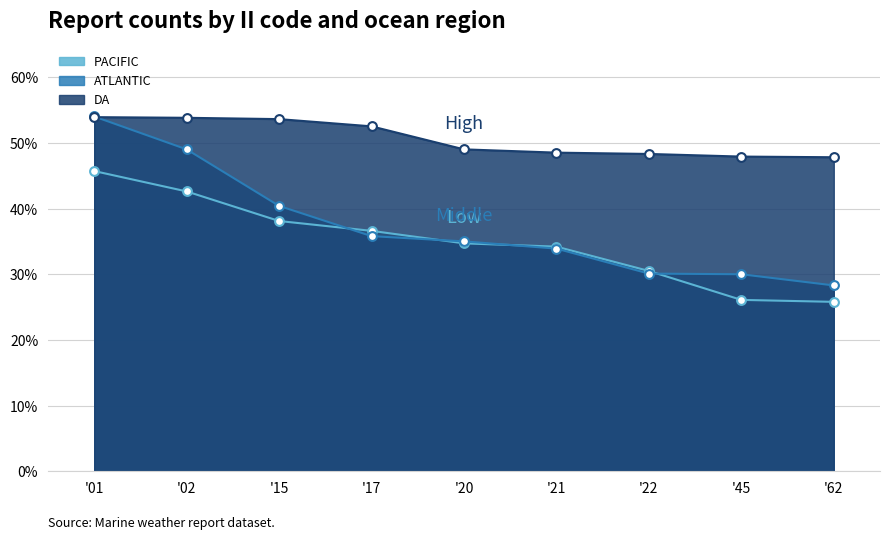

Which series contains the lowest Y value?

PACIFIC